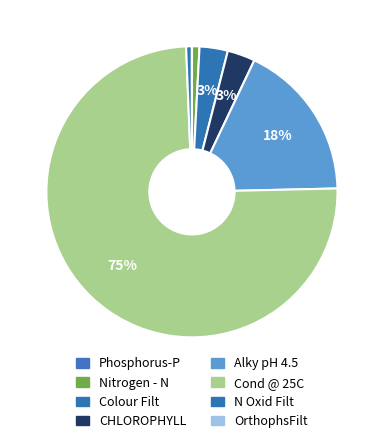

Which category has the smallest portion of the pie?

OrthophsFilt